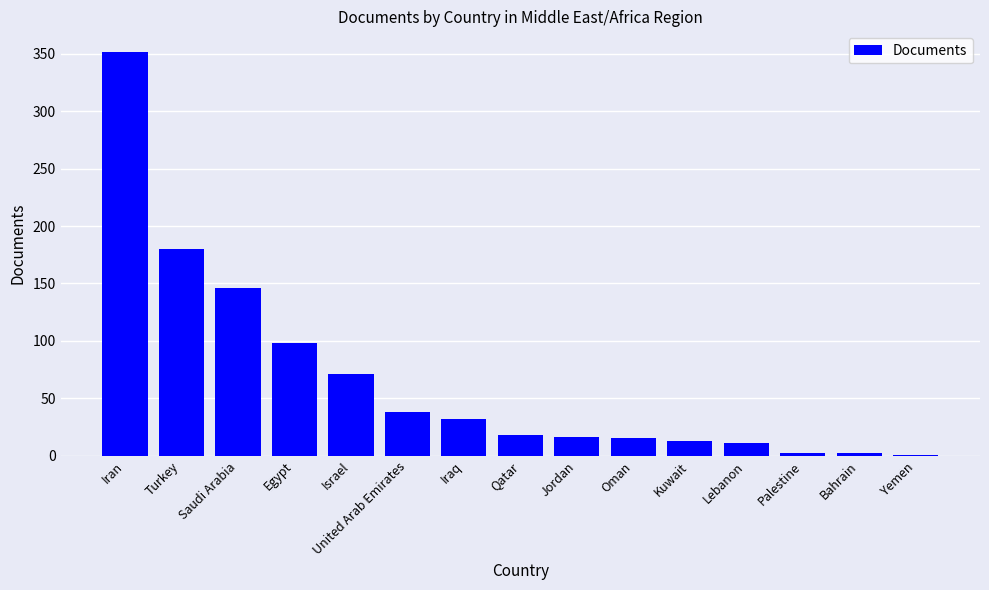

Between Jordan and Lebanon, which is larger?

Jordan